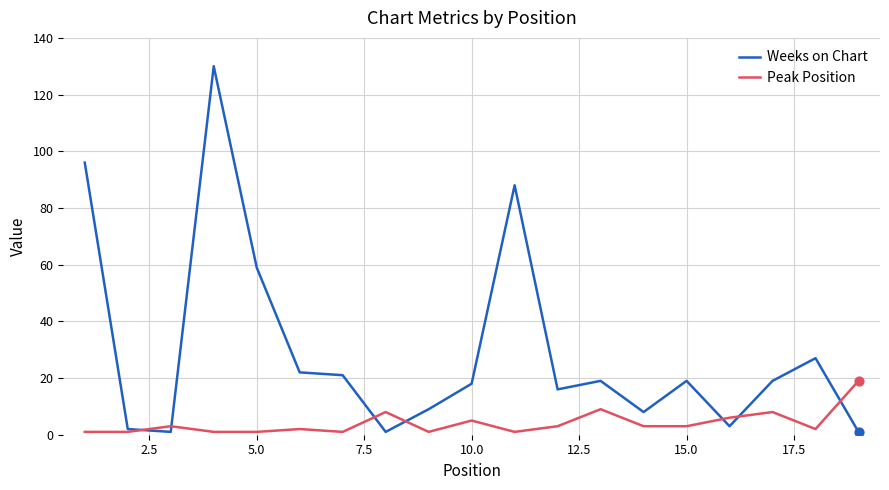

What are all the series names shown in the legend?

Weeks on Chart, Peak Position